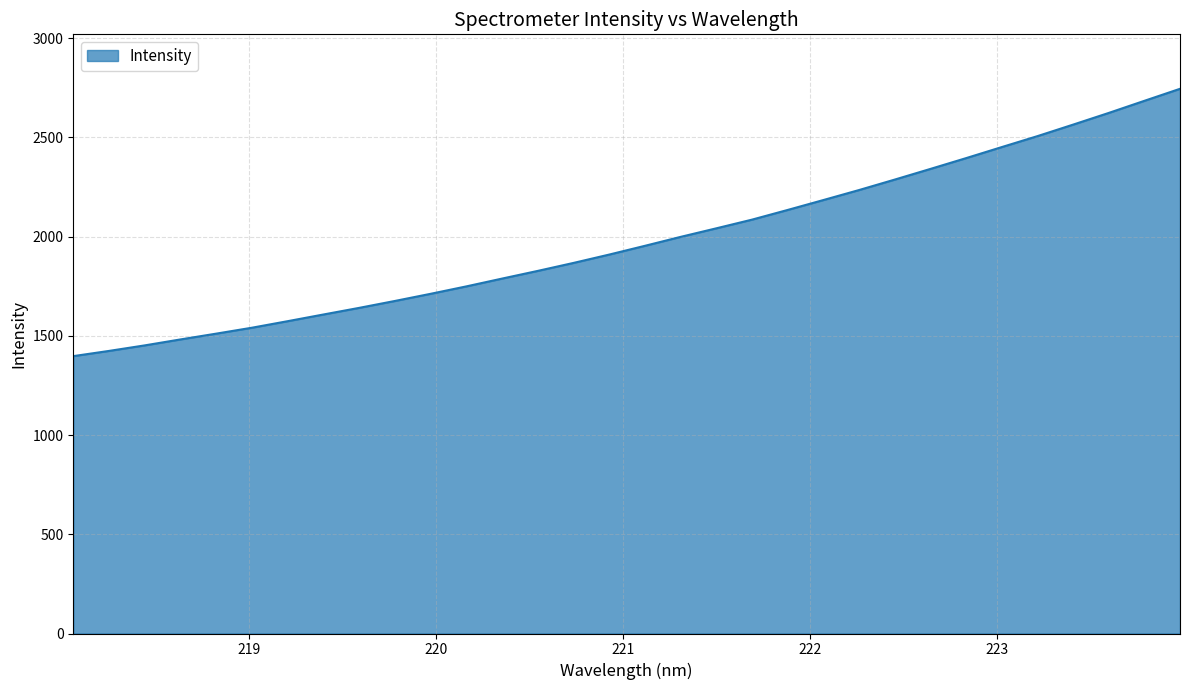

What is the smallest value displayed?

1397.8